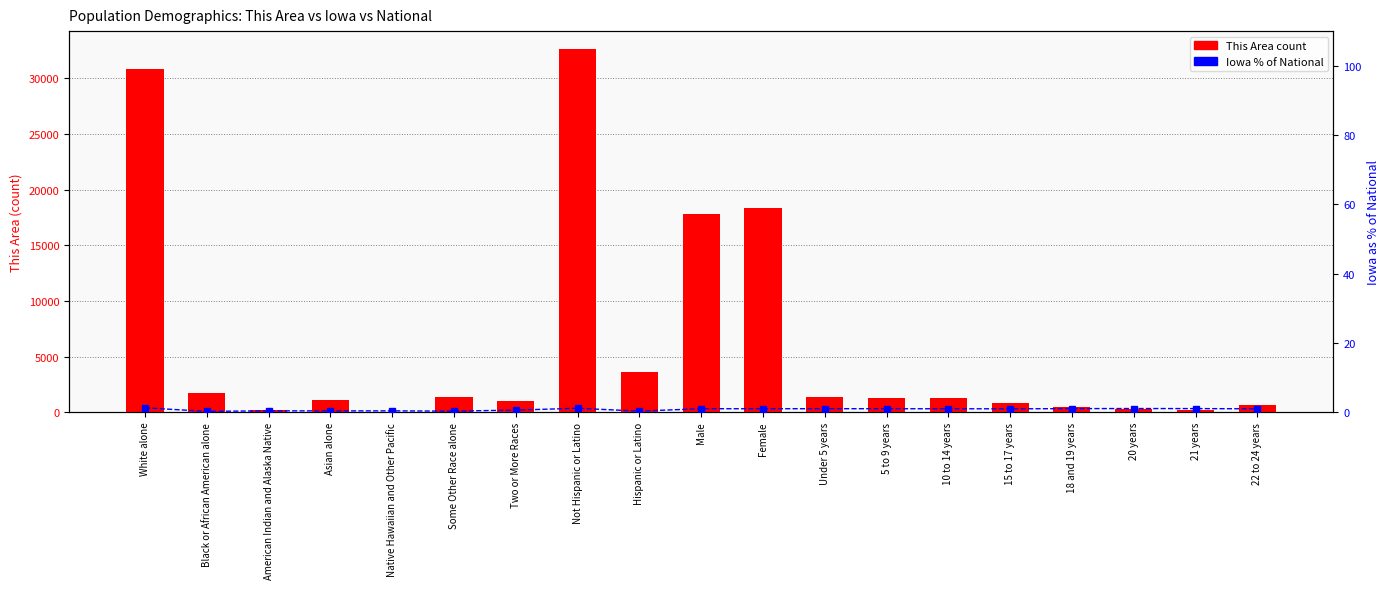

Is the value of This Area at Two or More Races greater than the value of Iowa % of National at 21 years?

Yes